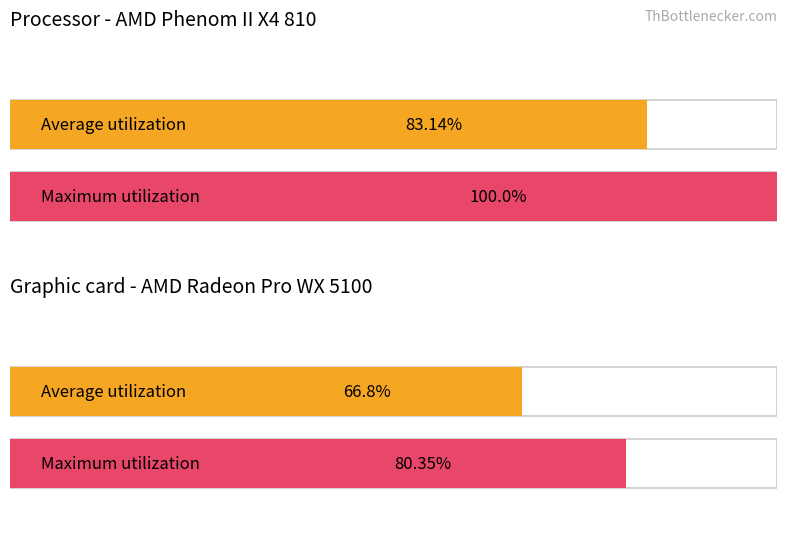

How many groups of bars are there?

2